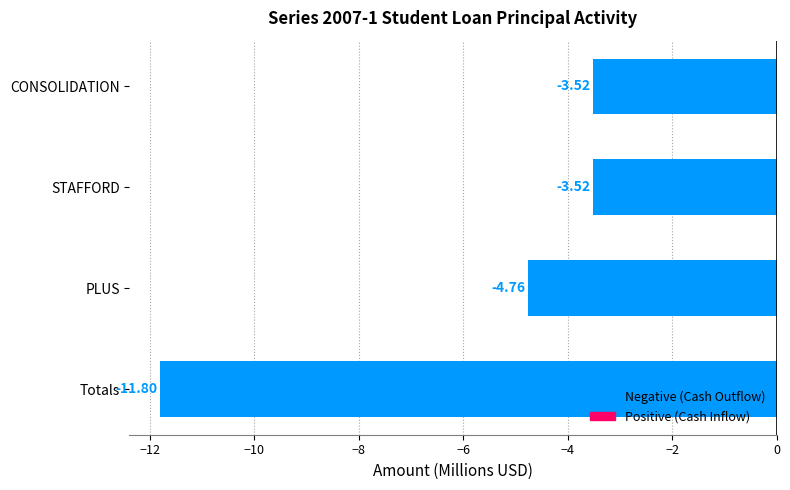

What is the sum of the values at STAFFORD and CONSOLIDATION?

-7.0